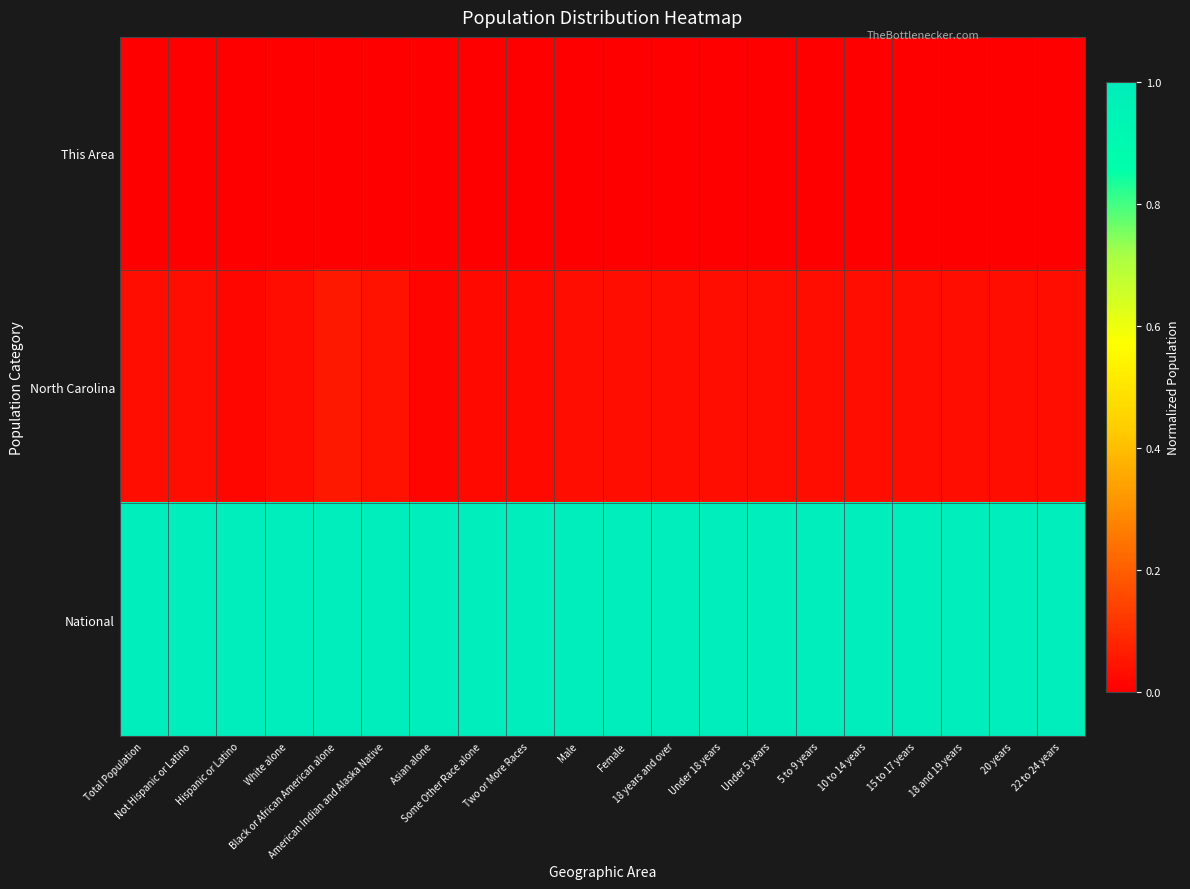

Which series has the largest total across all categories?

National